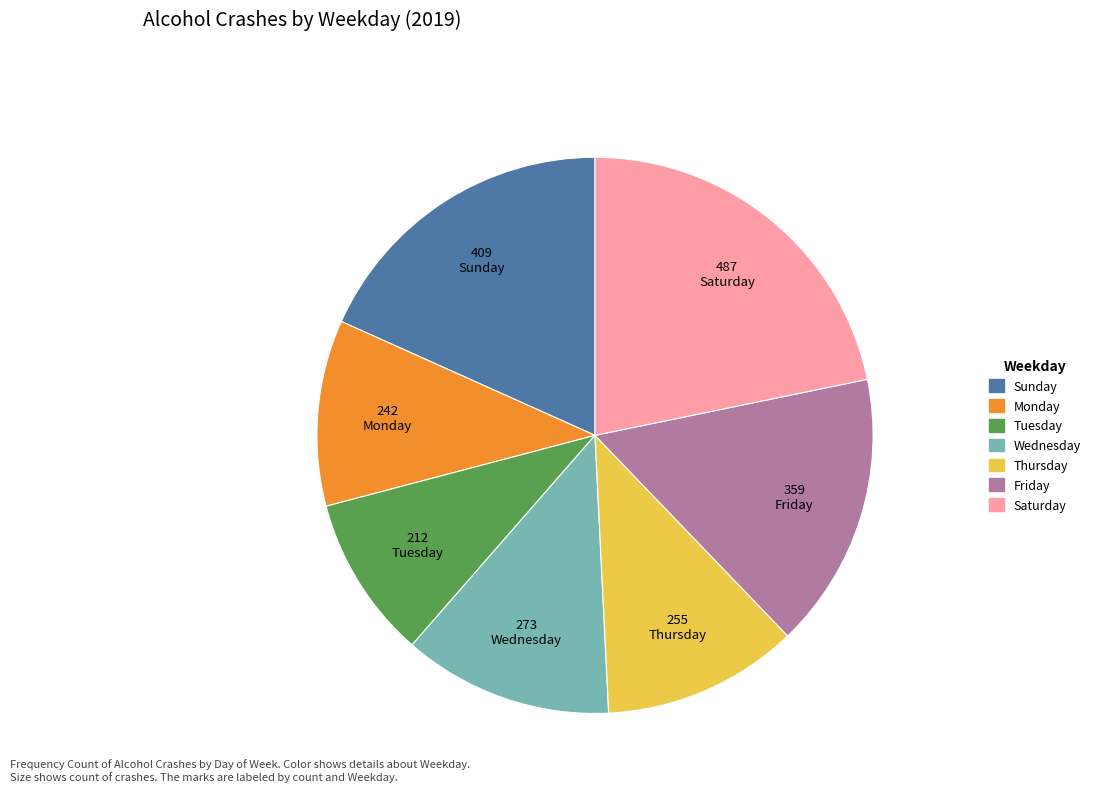

Which slice is the largest?

Saturday